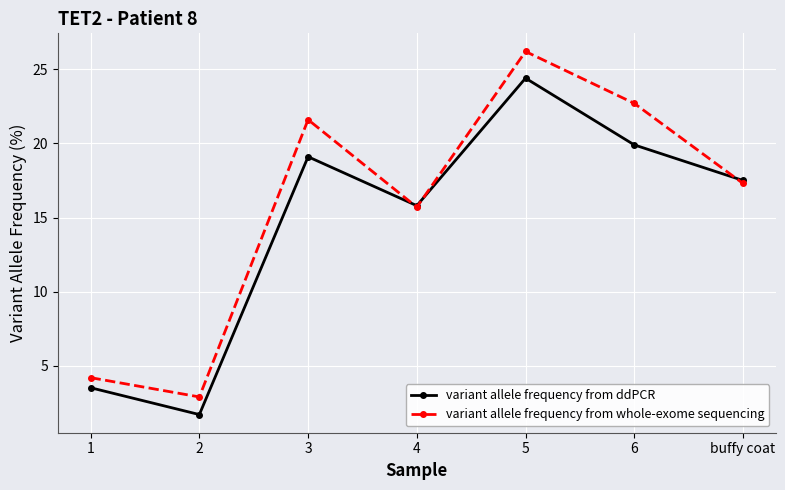

Which series ends up on top after the final intersection of variant allele frequency from whole-exome sequencing and variant allele frequency from ddPCR?

variant allele frequency from ddPCR